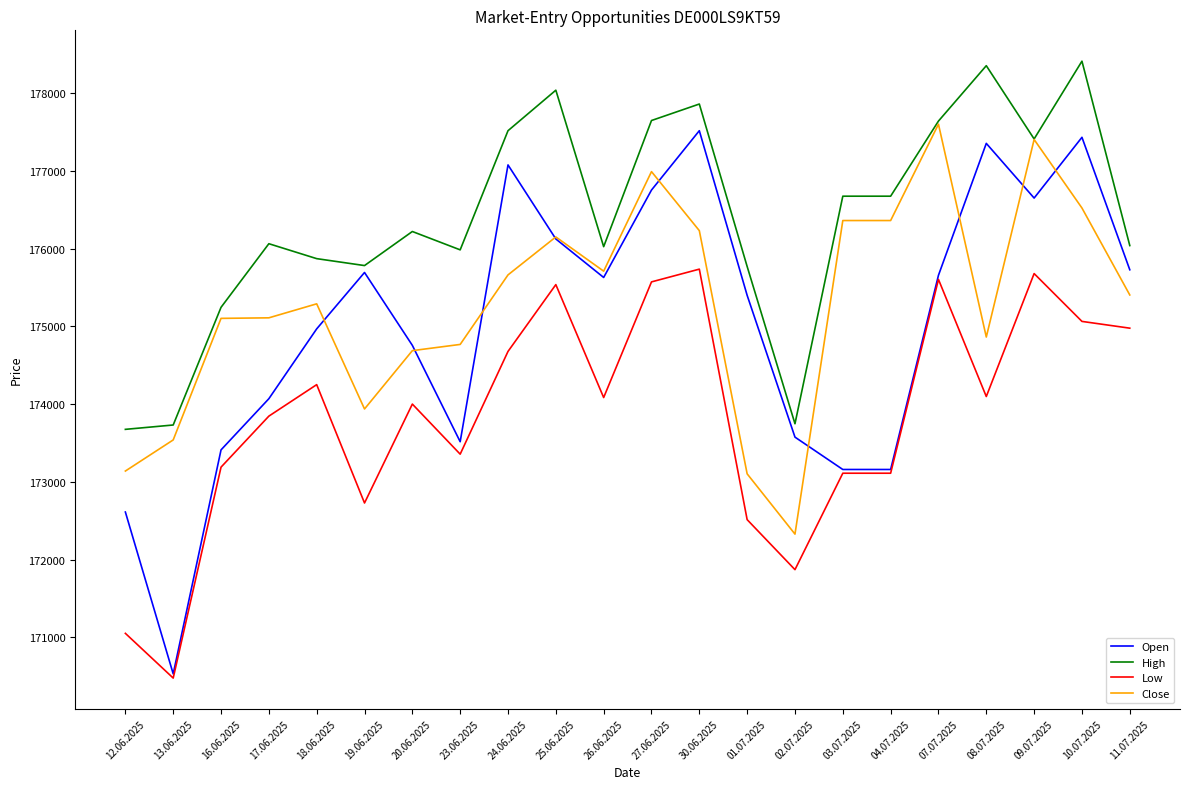

True or false: Low and High intersect in this chart.

False